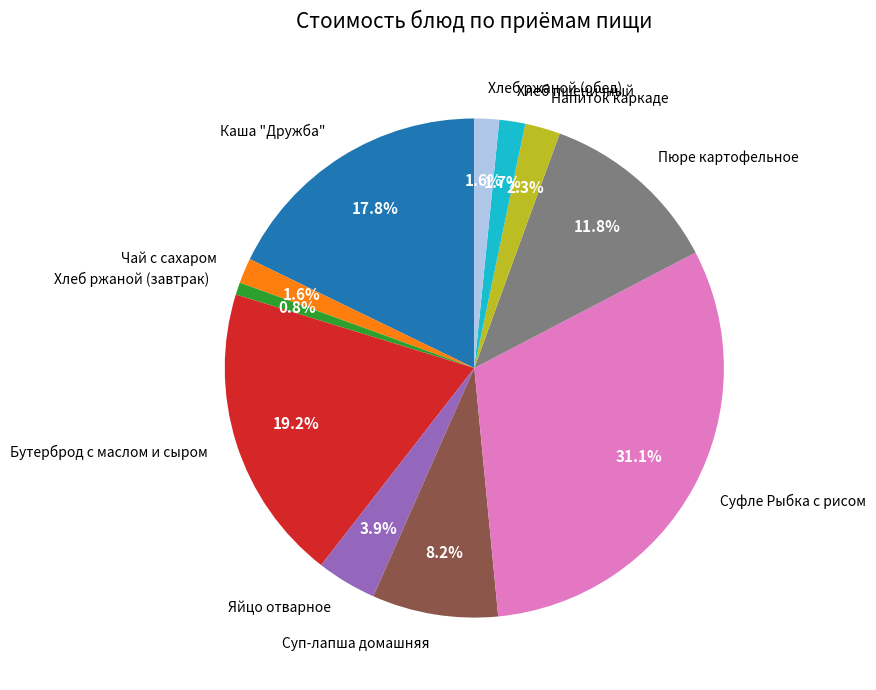

Approximately how many times larger is the value at Пюре картофельное compared to Яйцо отварное?

3.0